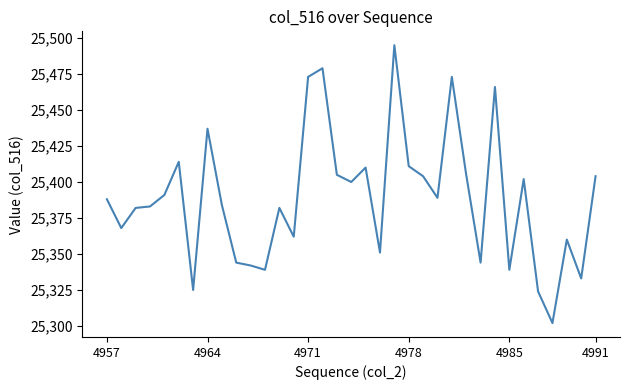

What is the smallest value displayed?

25302